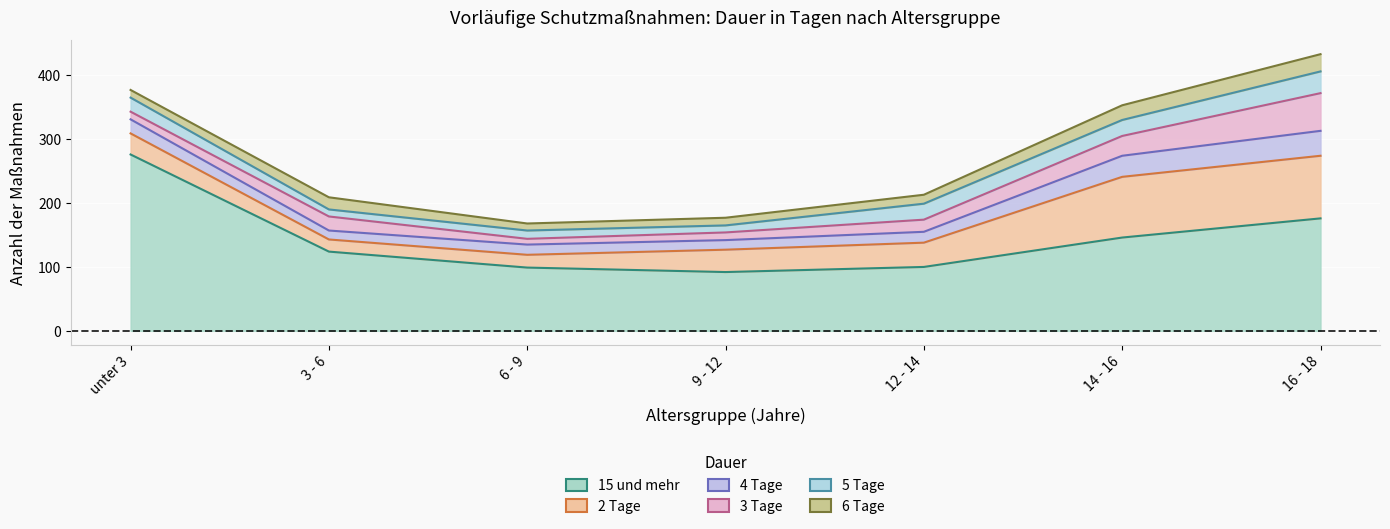

At how many categories does at least one series exceed 205?

1